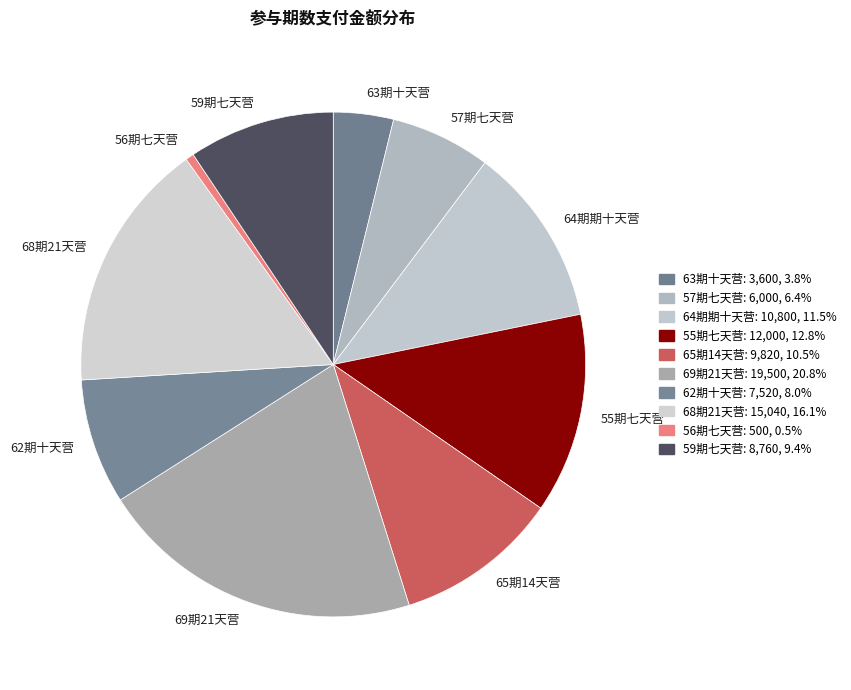

Between 65期14天营 and 57期七天营, which is larger?

65期14天营